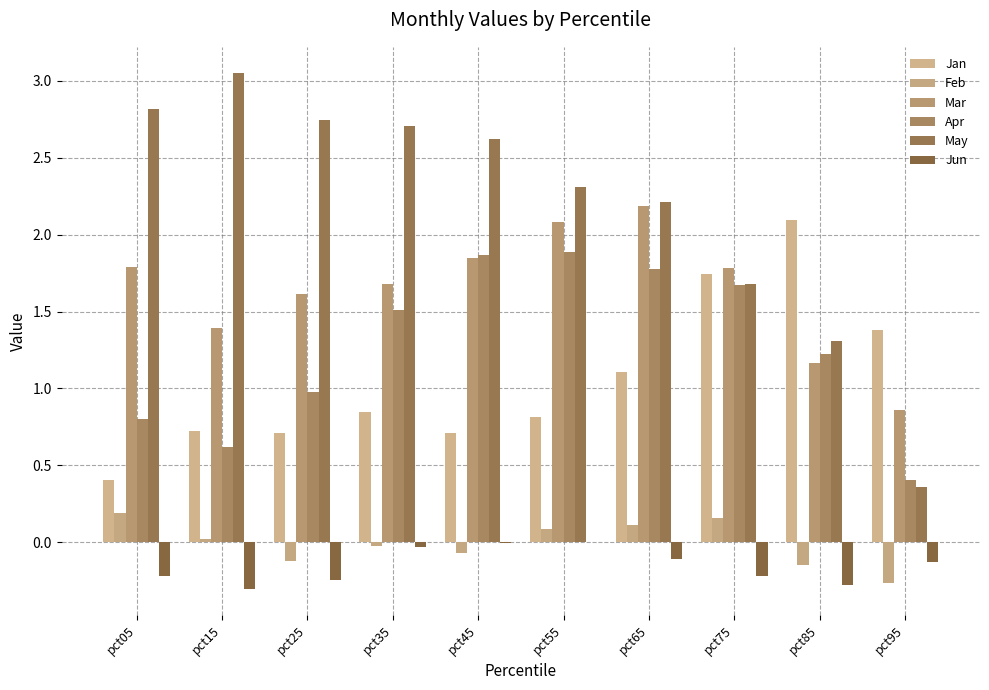

Between pct65 and pct75, which series saw the biggest shift?

Jan